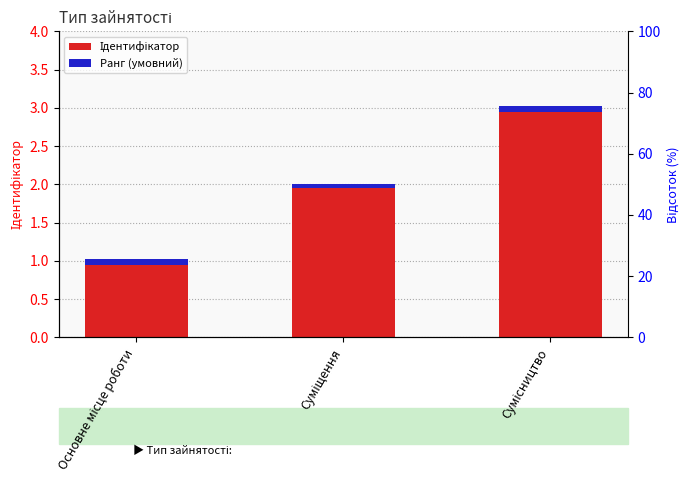

How many data points in Ідентифікатор are above 2?

1